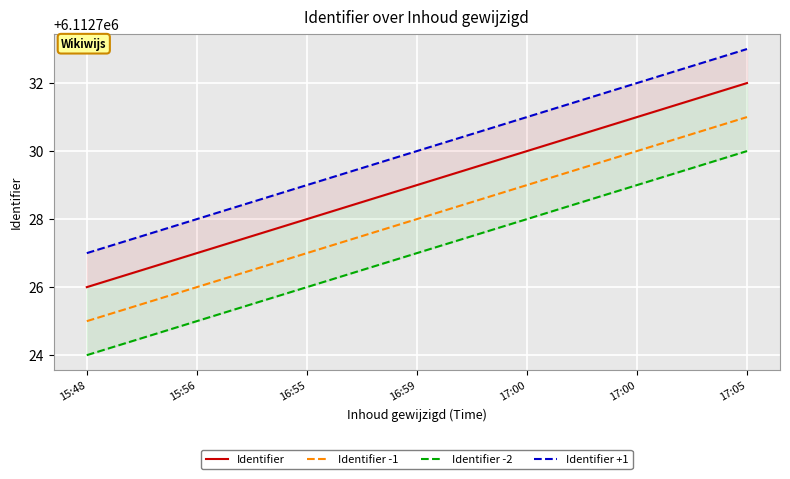

What is the total value across all series at 17:00?

24450918